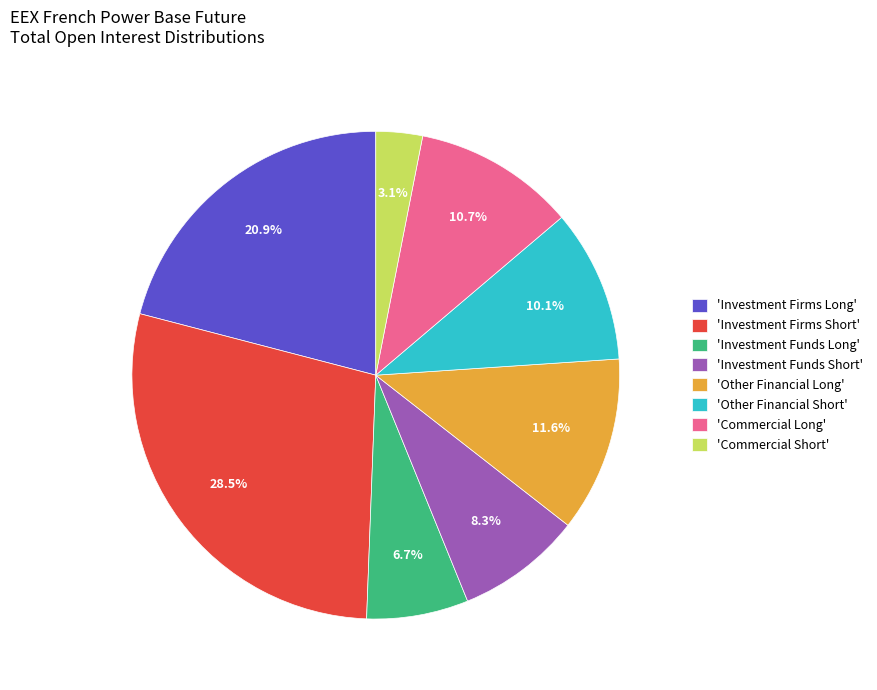

What is the largest slice in the pie chart?

'Investment Firms Short'